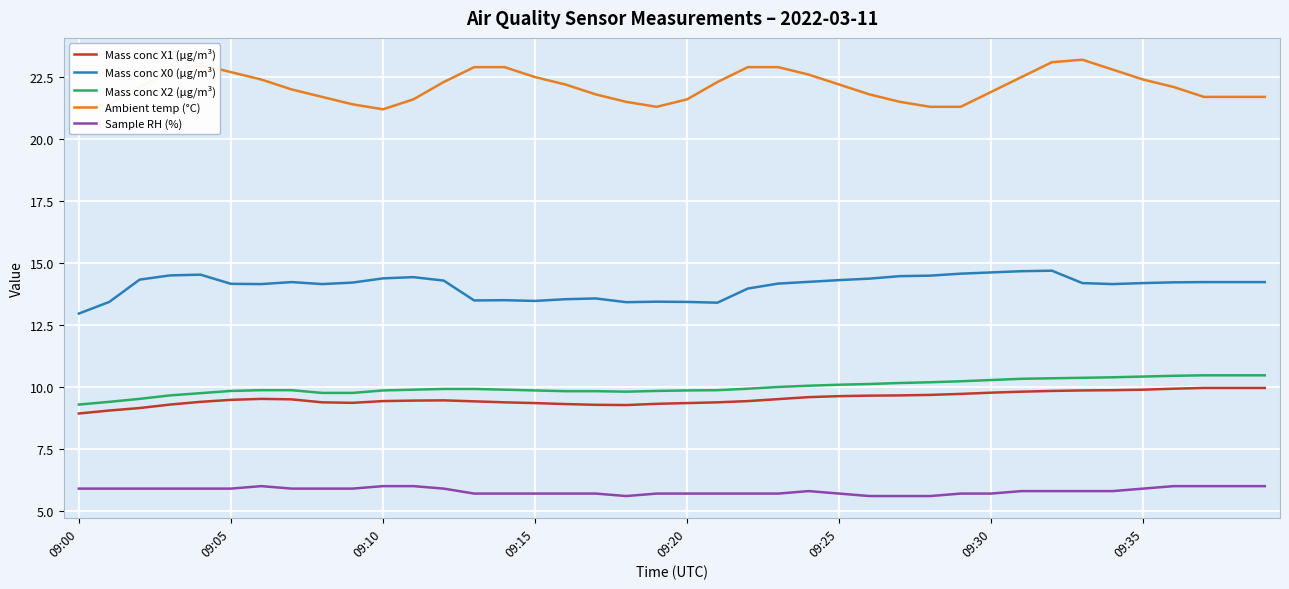

What is the difference between the maximum and minimum values in the Ambient temp (°C) series?

2.0